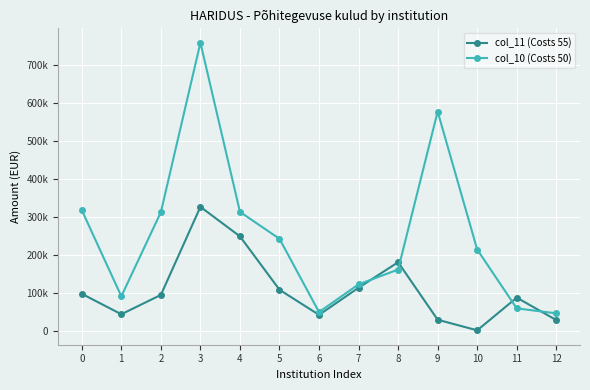

At which label does col_11 (Costs 55) reach its minimum?

10